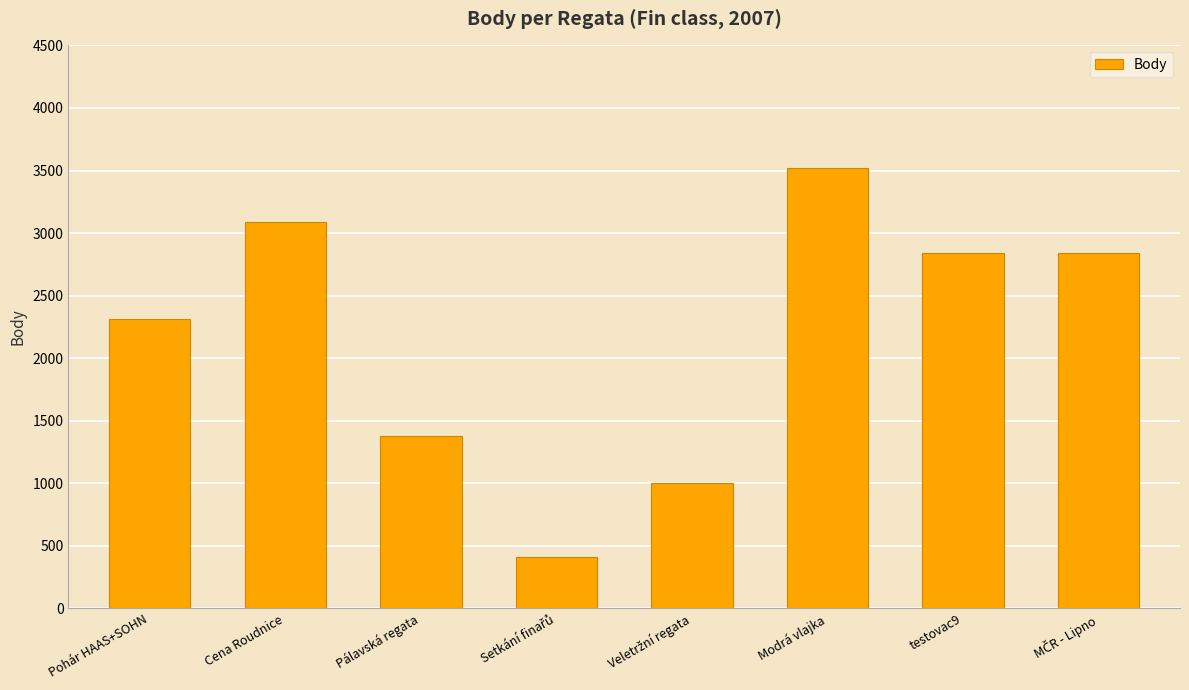

Reading left to right, transcribe all the data shown in this chart.

2312	3091	1376	415	1005	3517	2840	2840